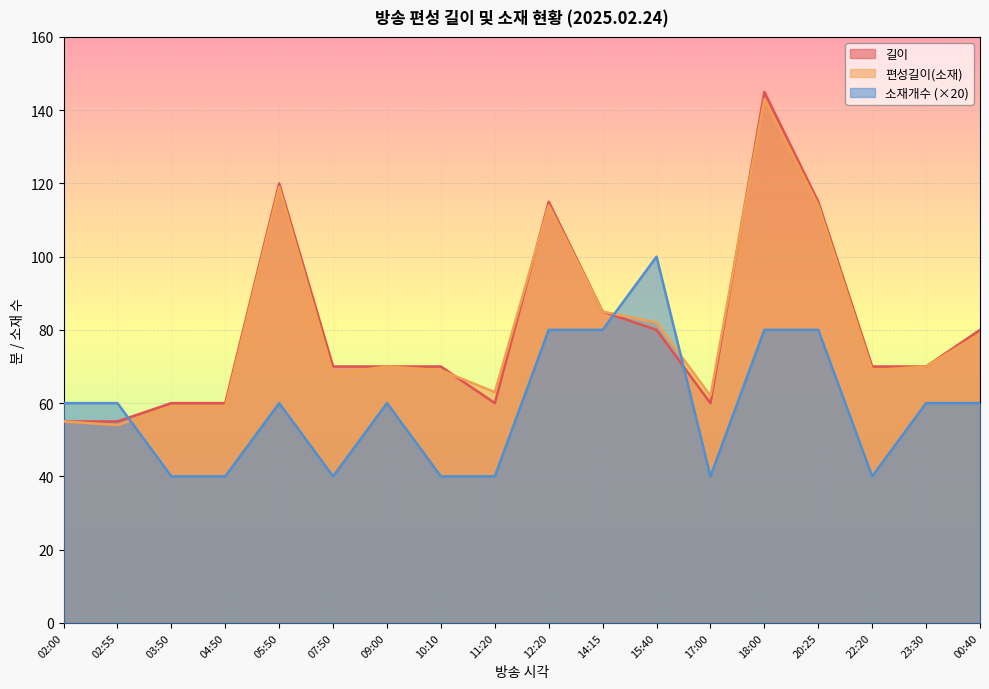

What is the sum of the 길이 values at 22:20 and 20:25?

185